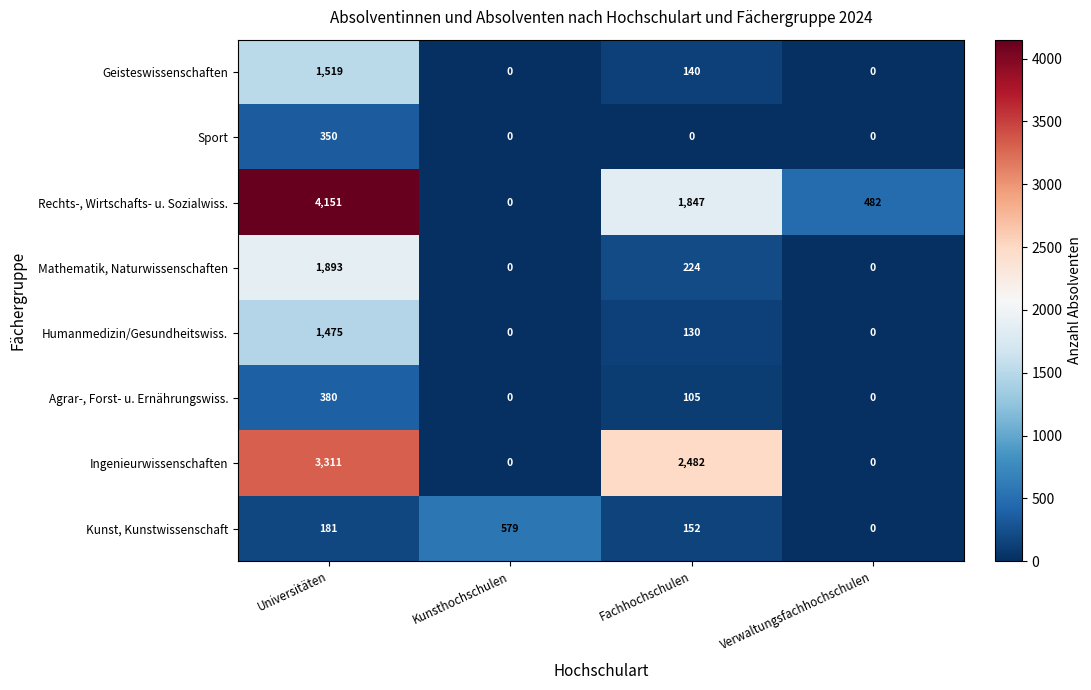

Which category has the highest value in the Agrar-, Forst- u. Ernährungswiss. series?

Universitäten